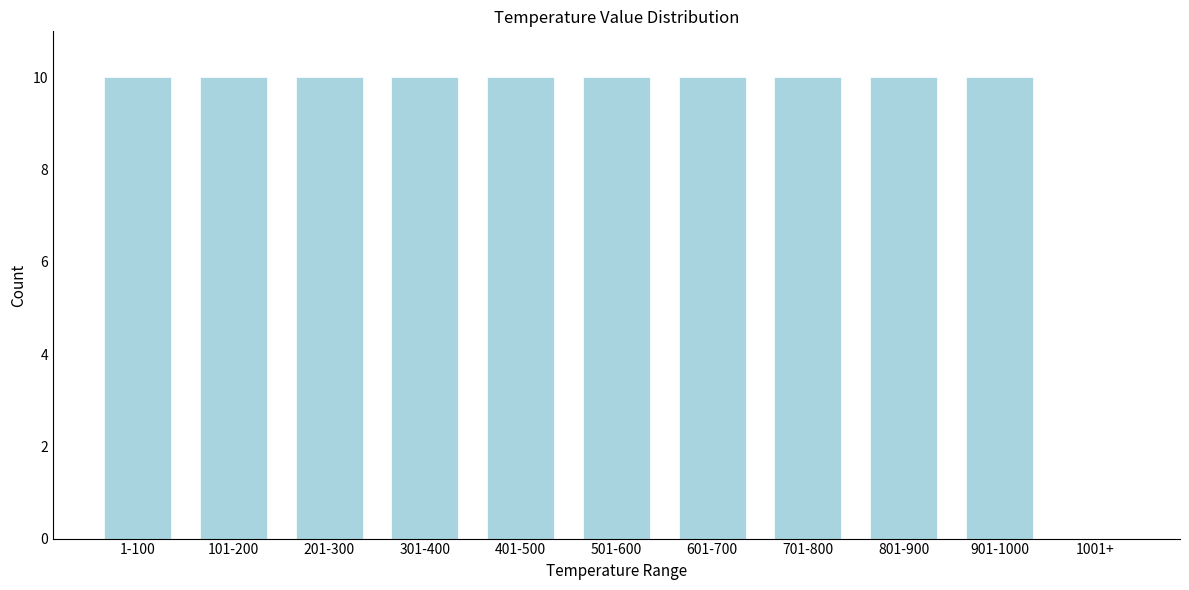

Reading left to right, transcribe all the data shown in this chart.

1-100=10	101-200=10	201-300=10	301-400=10	401-500=10	501-600=10	601-700=10	701-800=10	801-900=10	901-1000=10	1001+=0